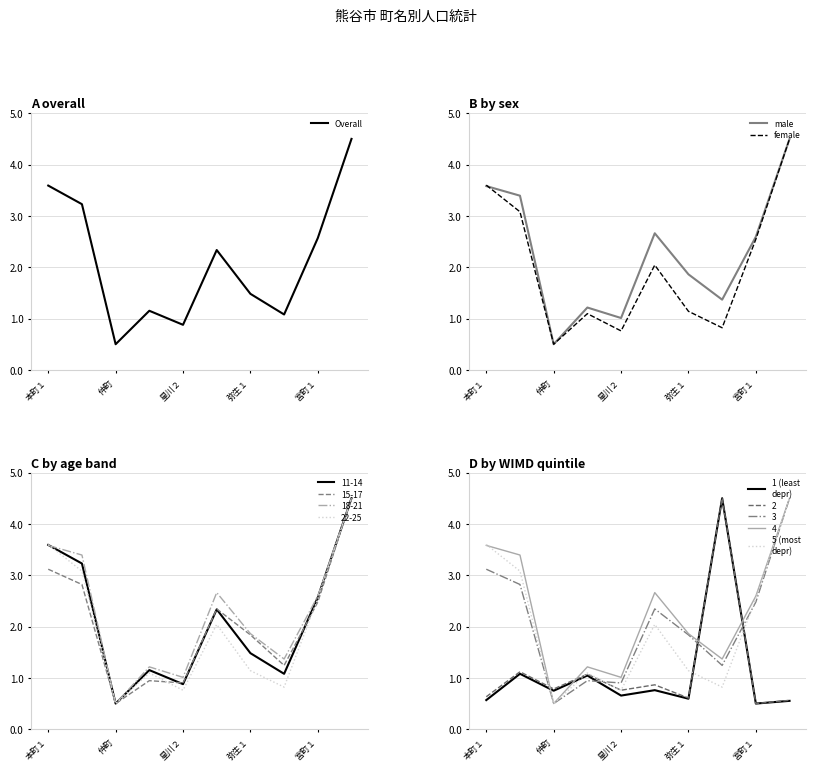

The value of female at 仲町 is 1.5. True or false?

False